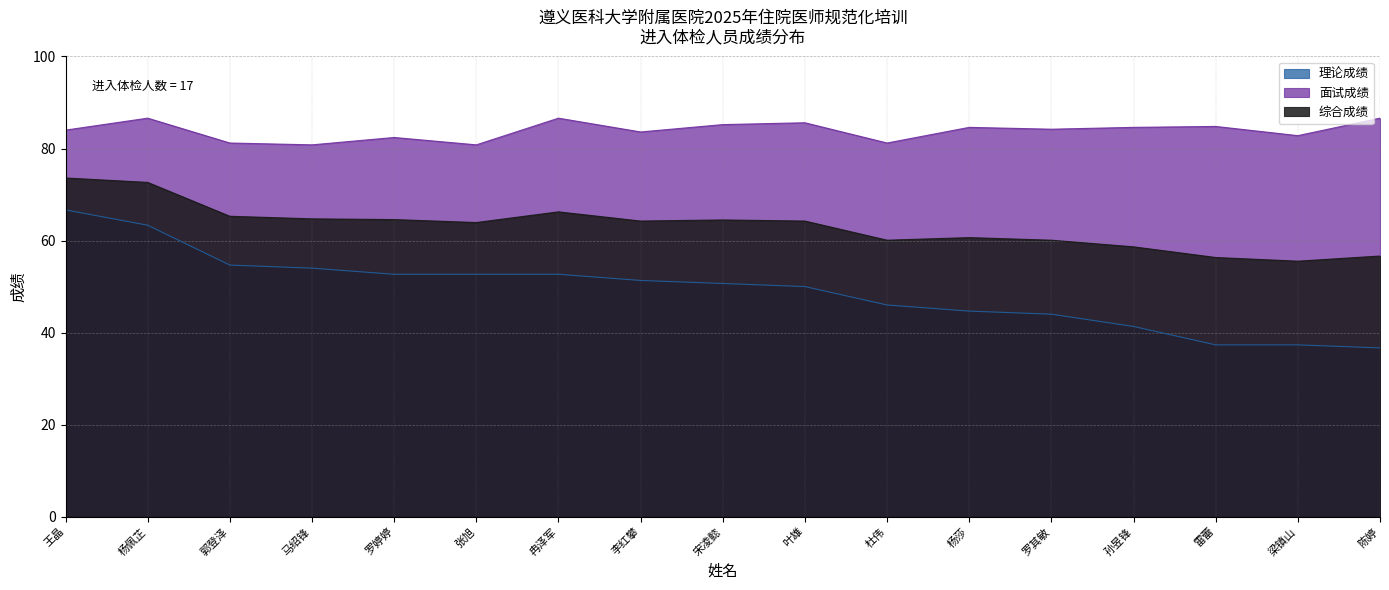

What is the average value of the 面试成绩 series?

83.9